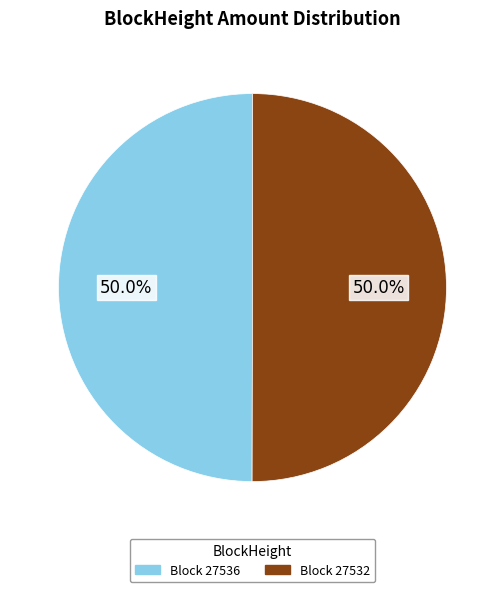

Count the number of slices in the pie.

2